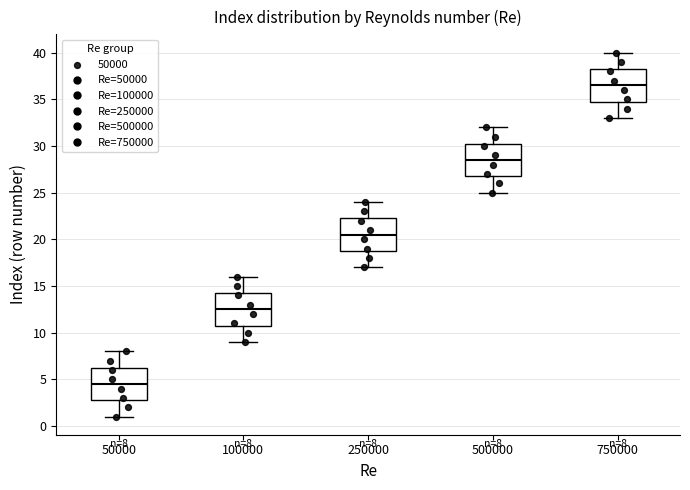

Which box has the lowest median line?

50000